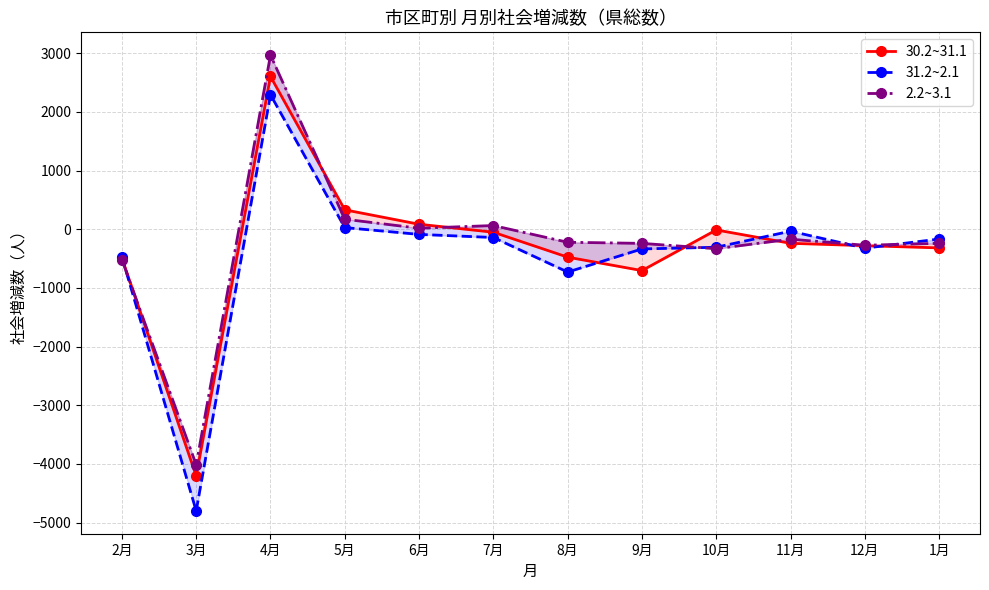

Is it true that 2.2~3.1 equals -169 at 11月?

True